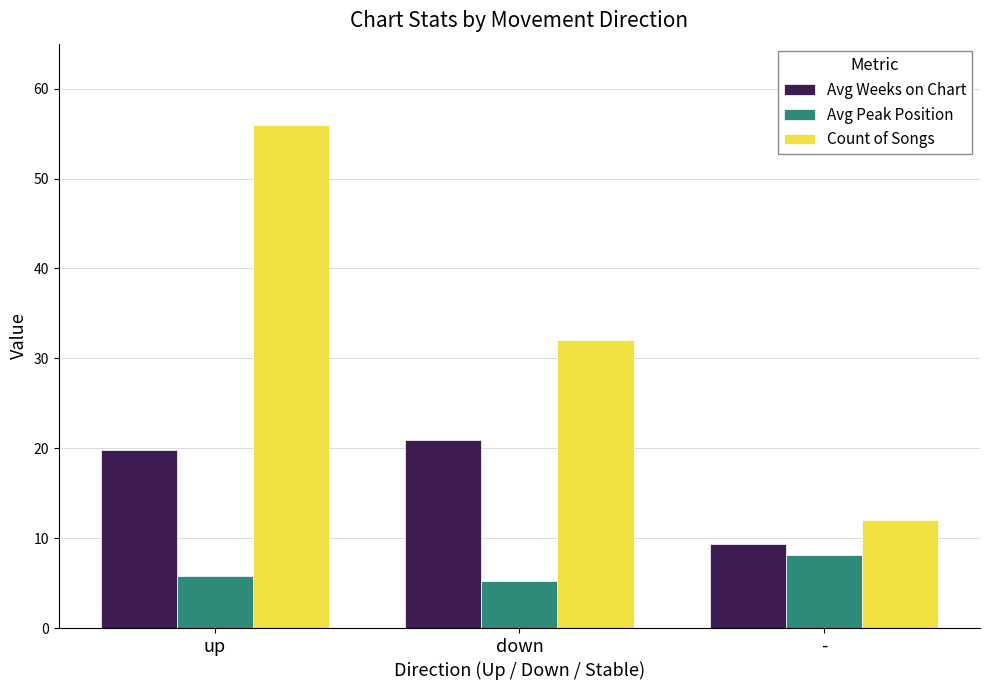

Reading left to right, what are all the values shown in this chart?

Avg Weeks on Chart: up=19.8	down=20.9	-=9.4
Avg Peak Position: up=5.8	down=5.2	-=8.1
Count of Songs: up=56.0	down=32.0	-=12.0